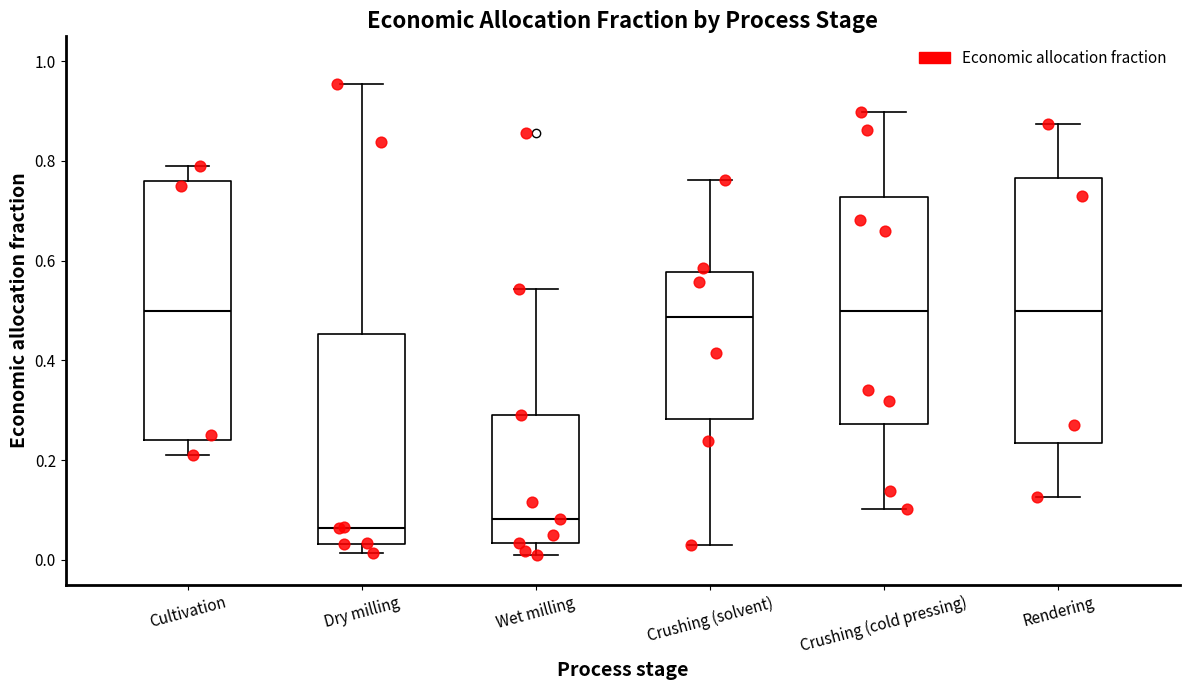

Reading left to right, read every box against the y-axis: the position of its median line, the range the box covers, and the ends of its whiskers. The values are not printed on the chart, so give them approximately, as read against the axis.

Cultivation: median 0.50, box 0.24 to 0.76, whiskers 0.22 to 0.80
Dry milling: median 0.06, box 0.04 to 0.46, whiskers 0.02 to 0.96
Wet milling: median 0.08, box 0.04 to 0.30, whiskers 0.02 to 0.54
Crushing (solvent): median 0.48, box 0.28 to 0.58, whiskers 0.02 to 0.76
Crushing (cold pressing): median 0.50, box 0.28 to 0.72, whiskers 0.10 to 0.90
Rendering: median 0.50, box 0.24 to 0.76, whiskers 0.12 to 0.88